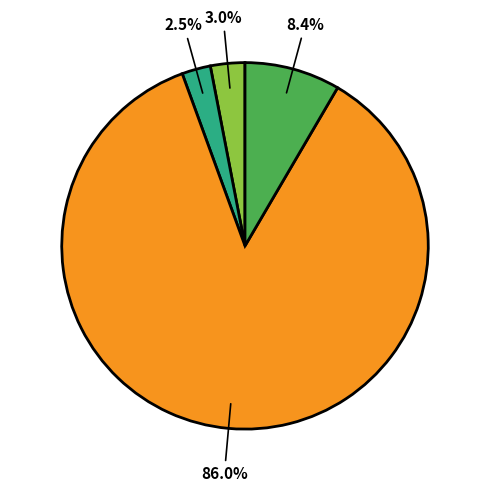

Is there a majority slice in this chart?

Yes